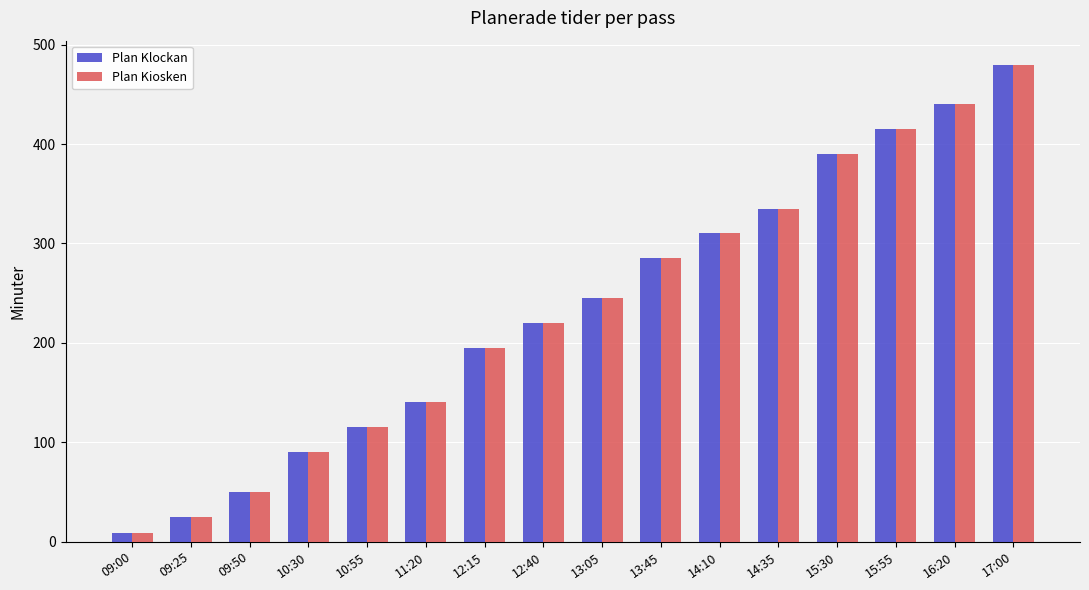

At how many categories does at least one series exceed 153?

10